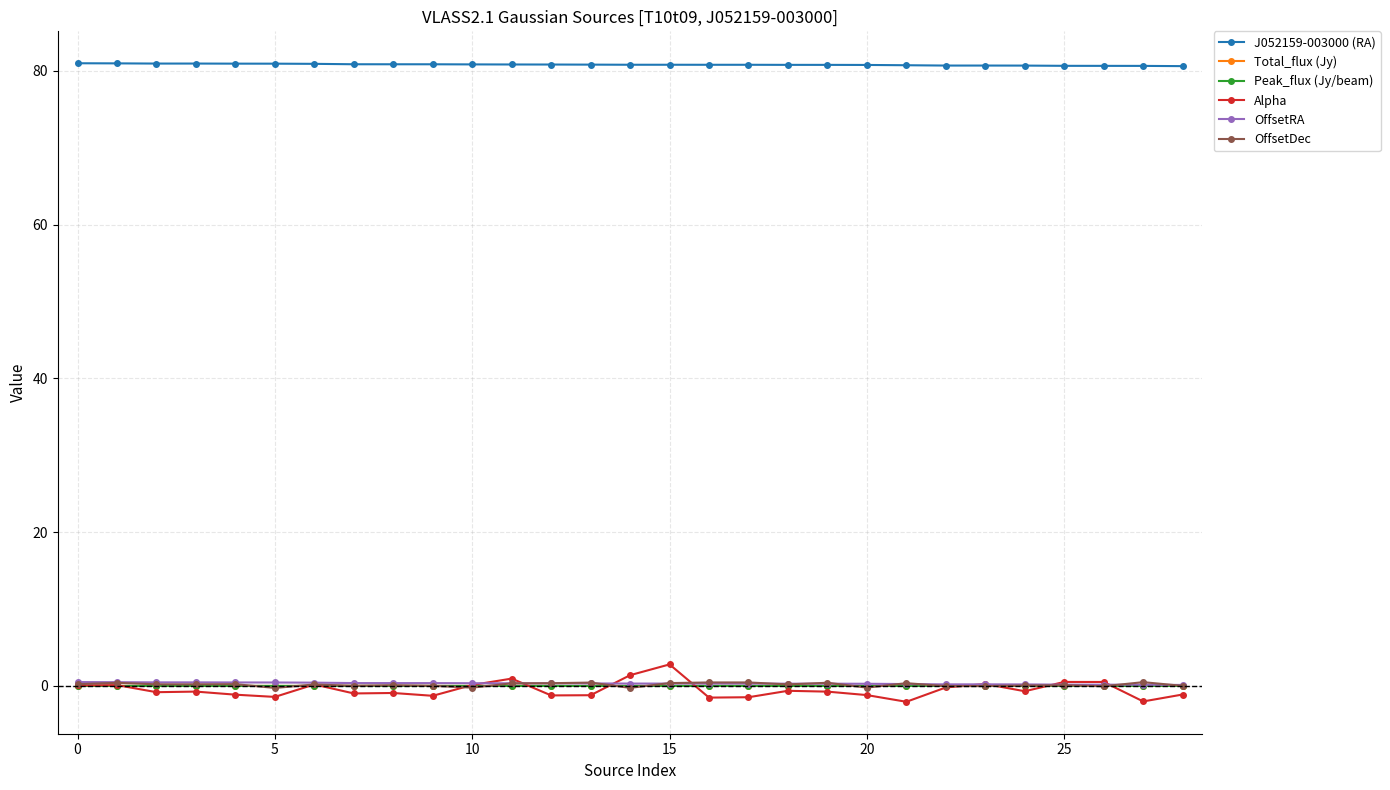

Is this an area chart (filled region under the line)?

No